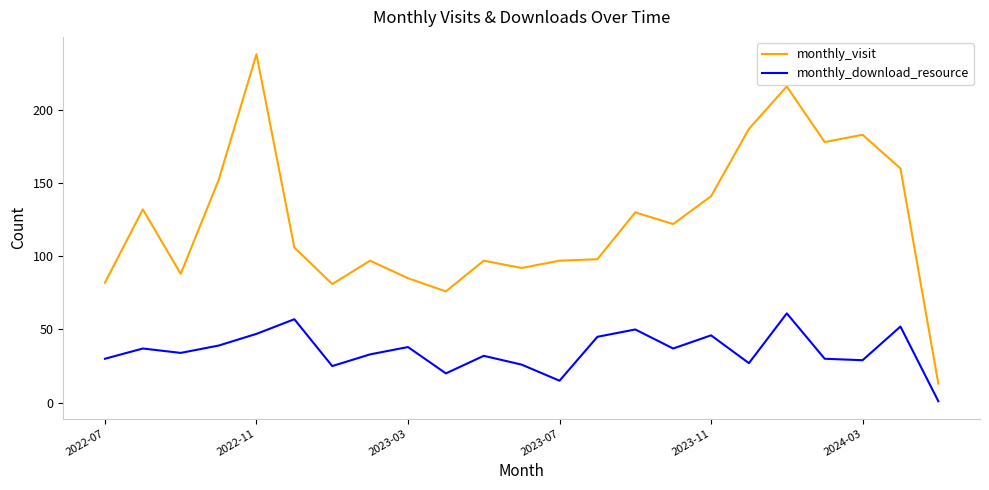

What is the maximum value for monthly_visit?

238